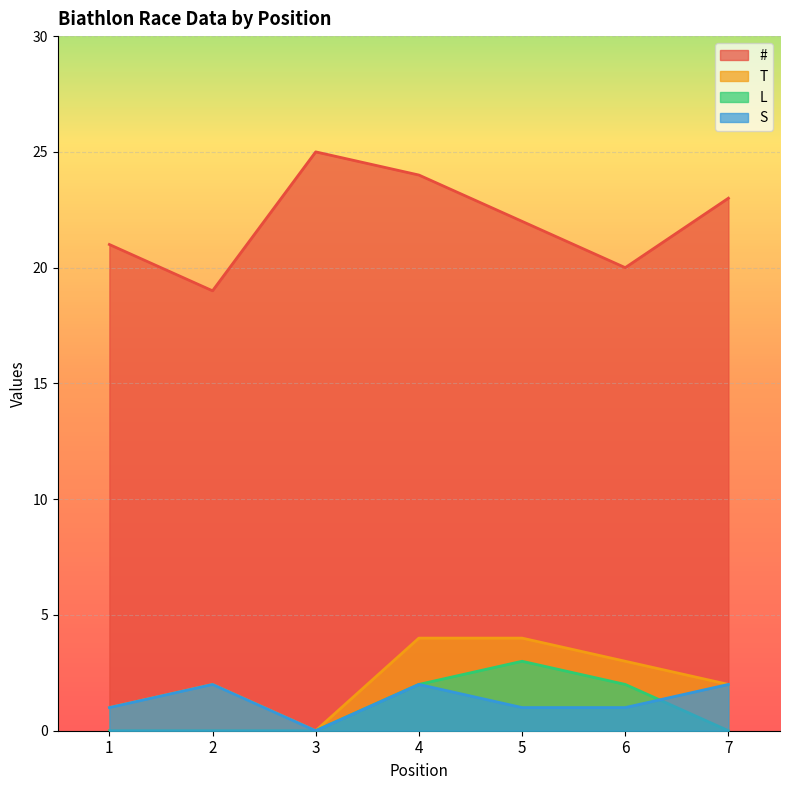

The value of S at 7 is 3. True or false?

False